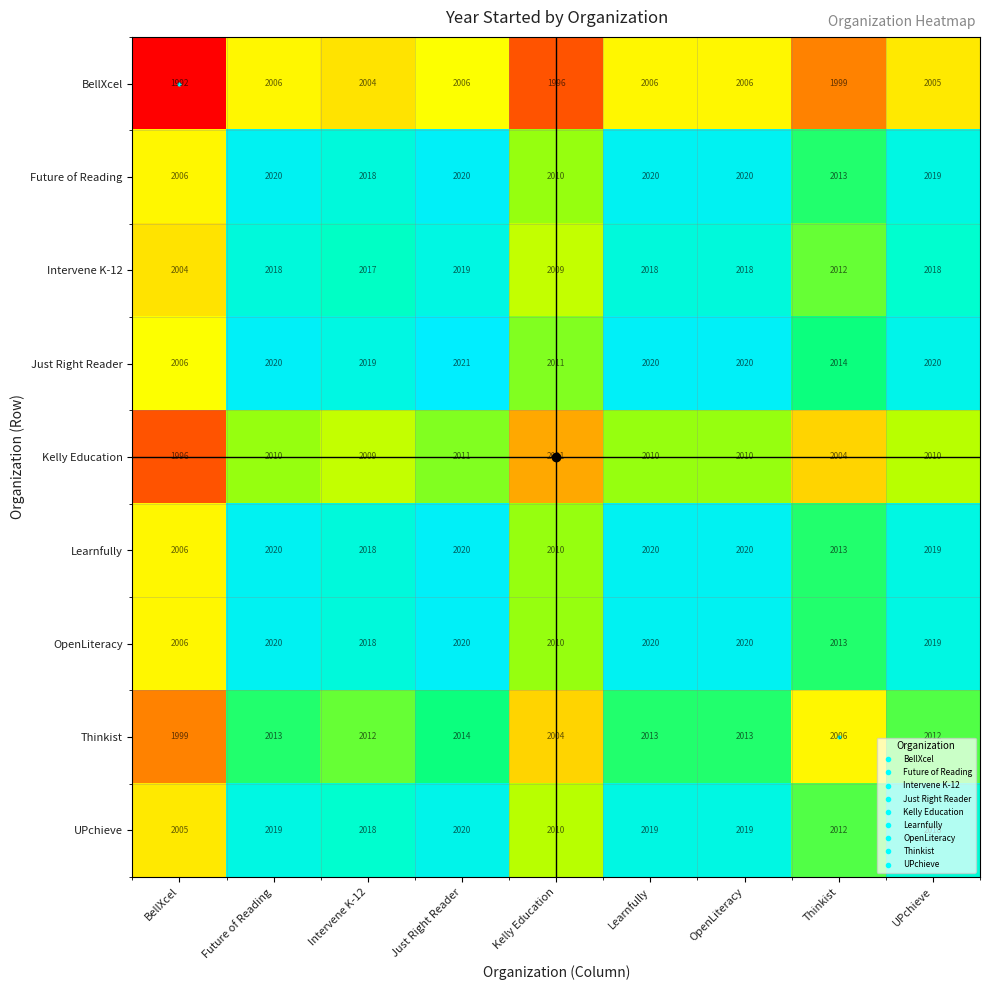

Read the Kelly Education value at Kelly Education, to the nearest 5.

2000